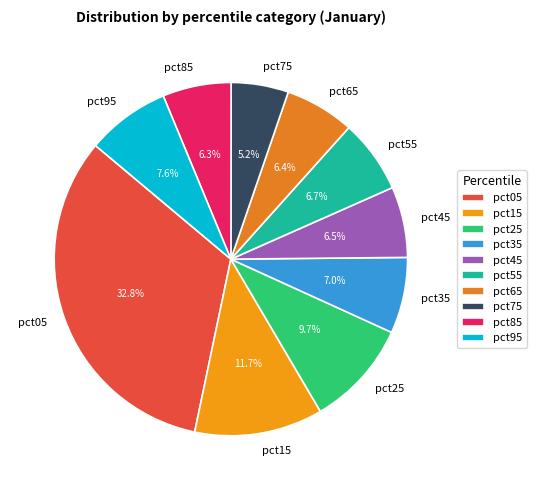

True or false: pct25 accounts for 10% of the total.

True